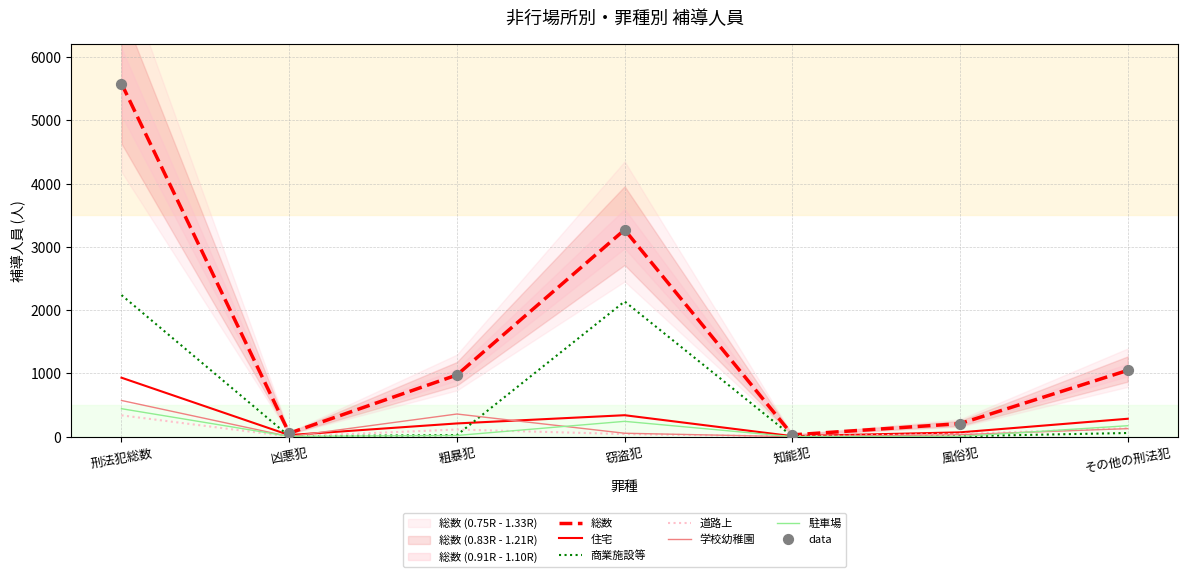

Which series contains the lowest Y value?

学校幼稚園